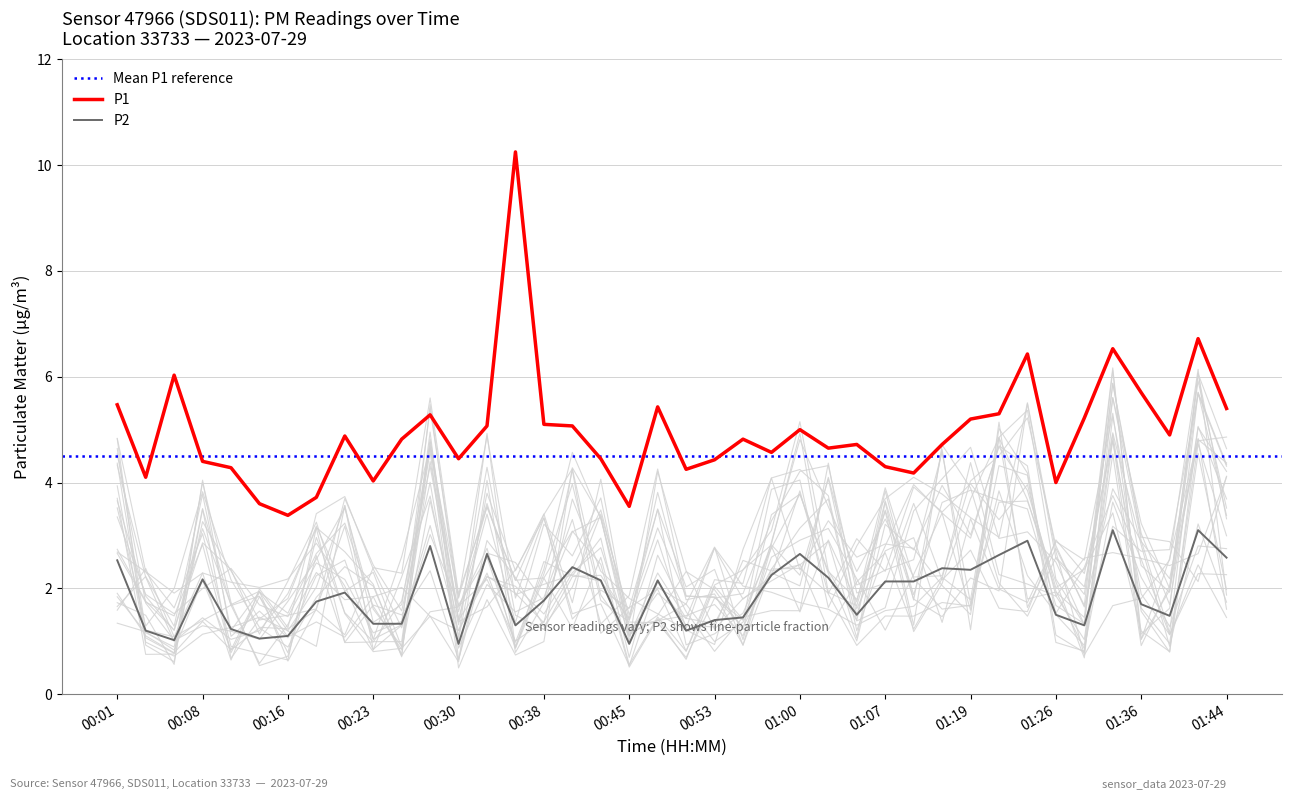

How many lines are shown in the chart?

2